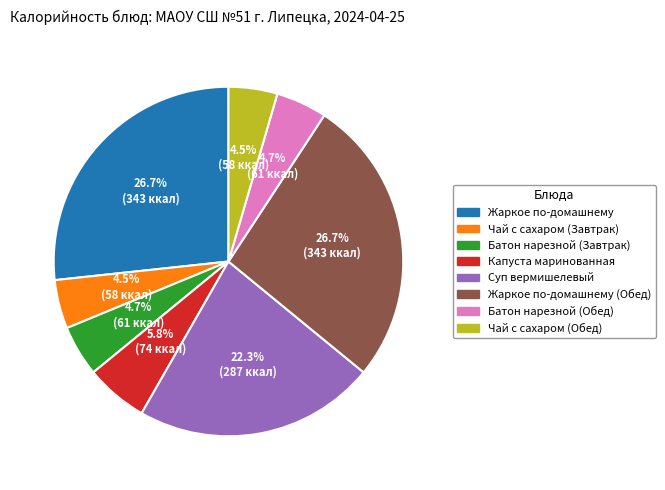

Is there a majority slice in this chart?

No